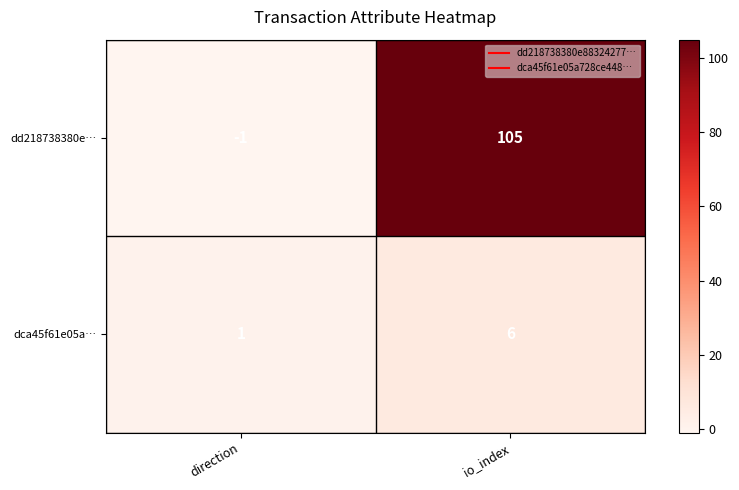

What is the smallest value displayed?

-1